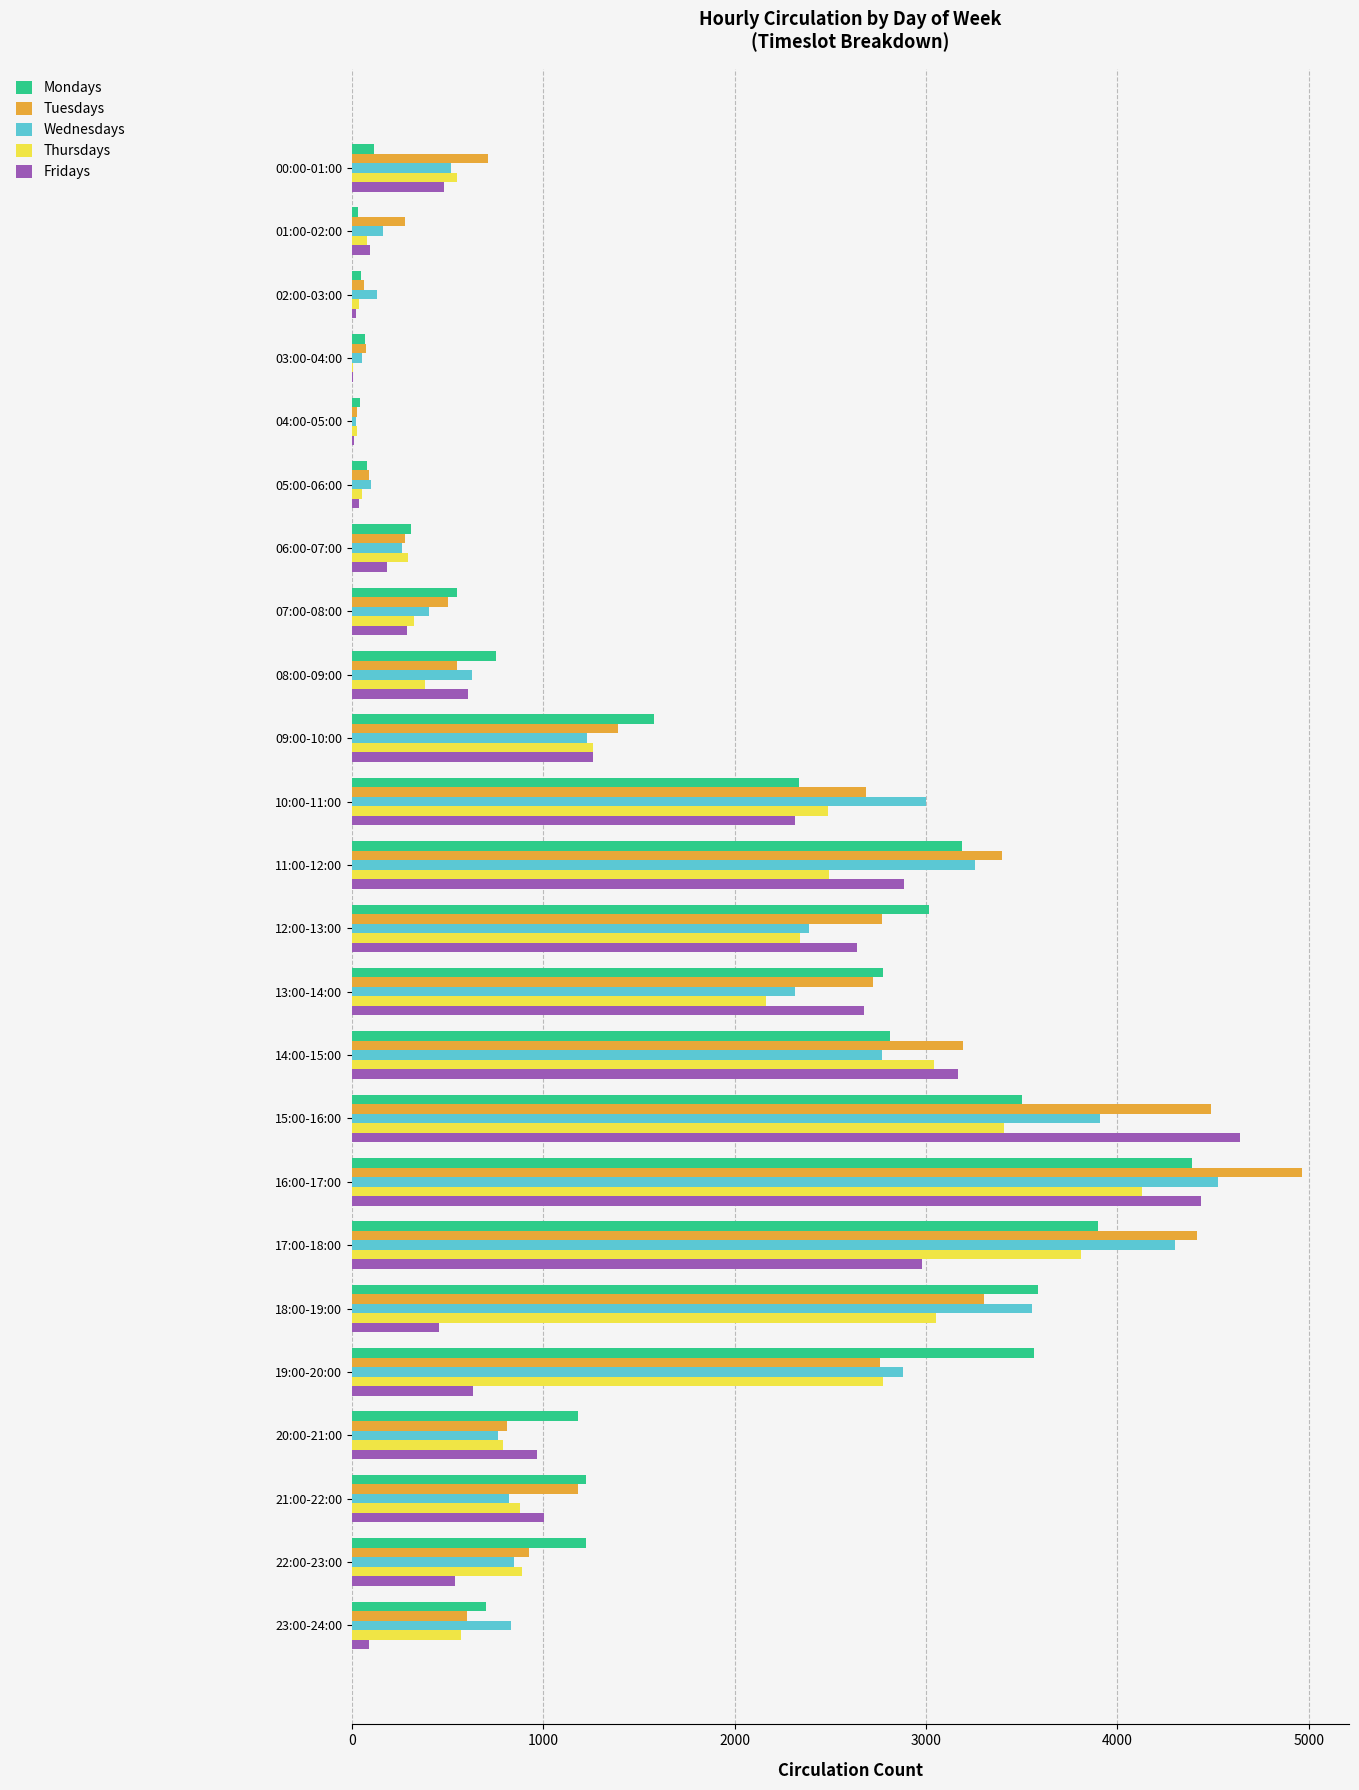

Is the value of Fridays at 20:00-21:00 greater than the value of Thursdays at 09:00-10:00?

No